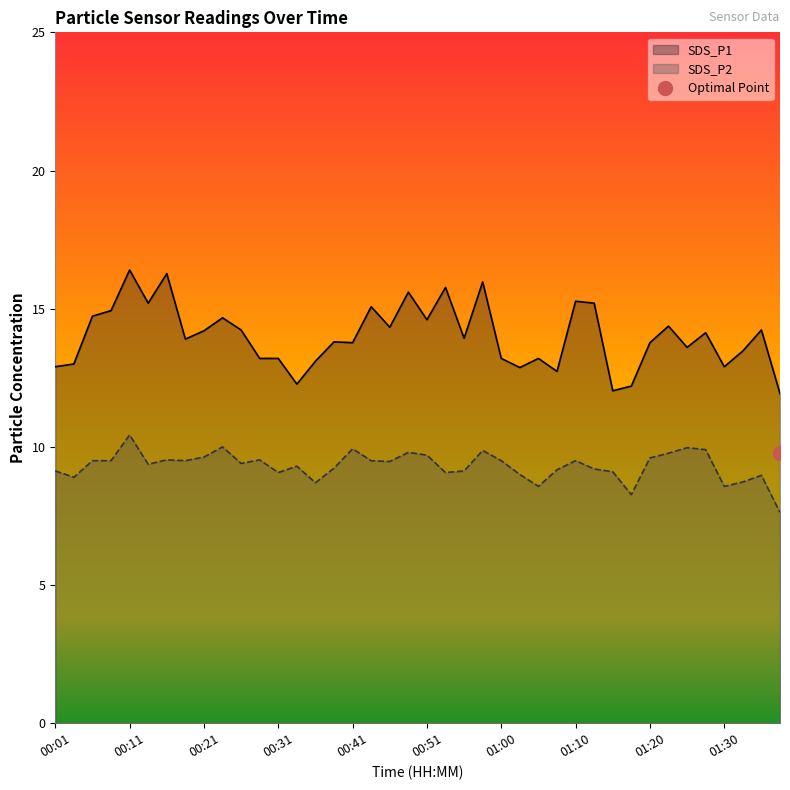

List the series in order of their peak value, highest first.

SDS_P1, SDS_P2